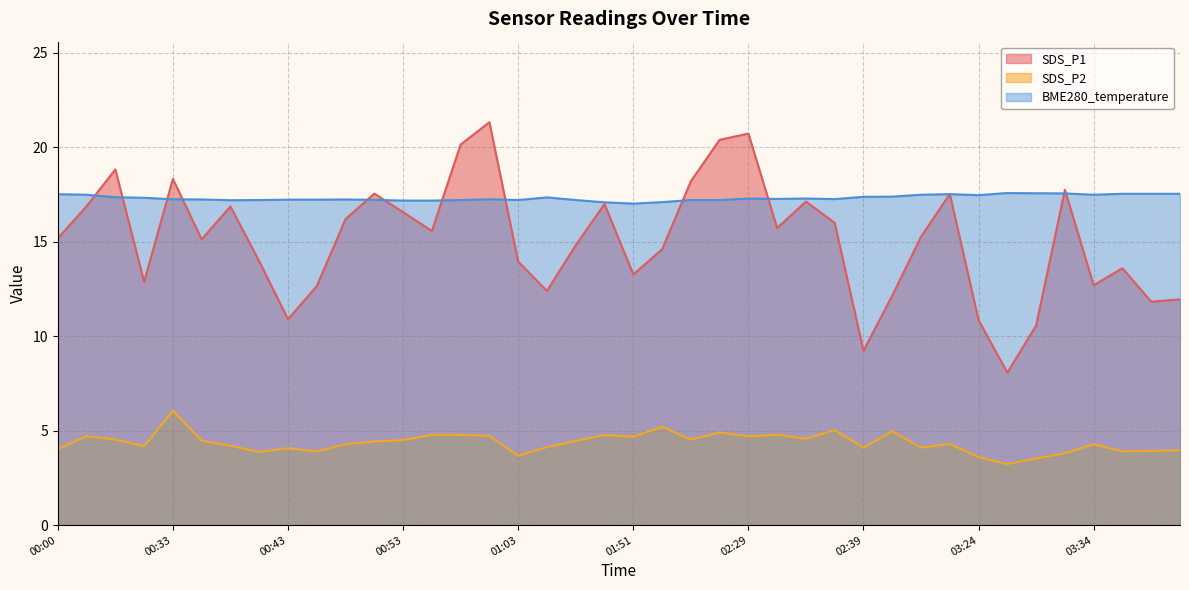

How many interior local peaks does the SDS_P1 series have?

11